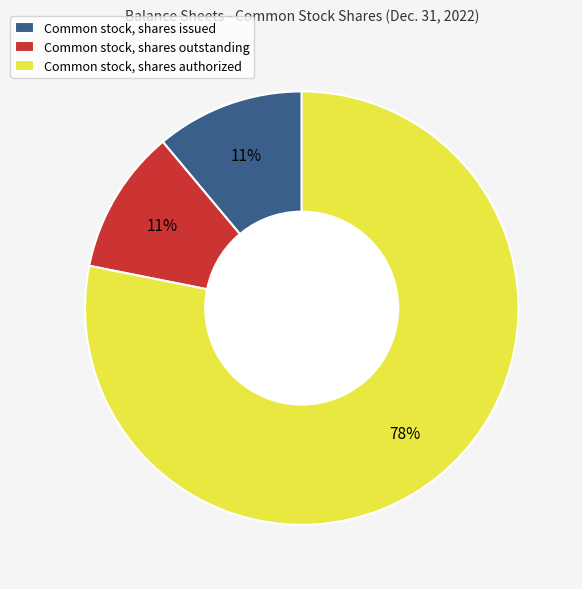

To the nearest percent, what percentage of the pie is Common stock, shares authorized?

78%